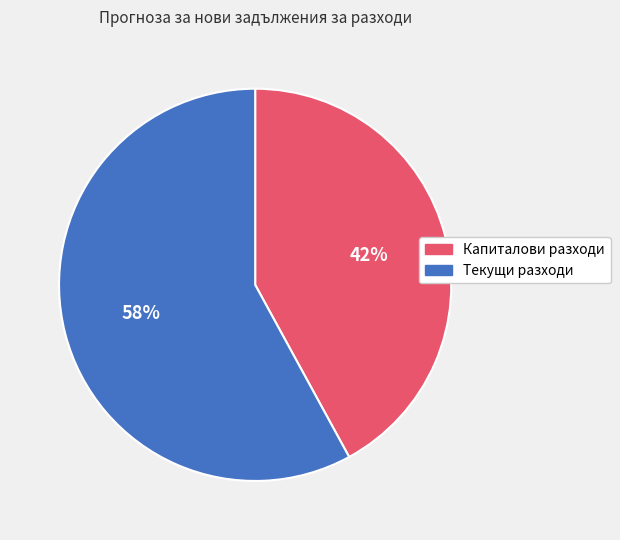

How many slices are in this pie chart?

2